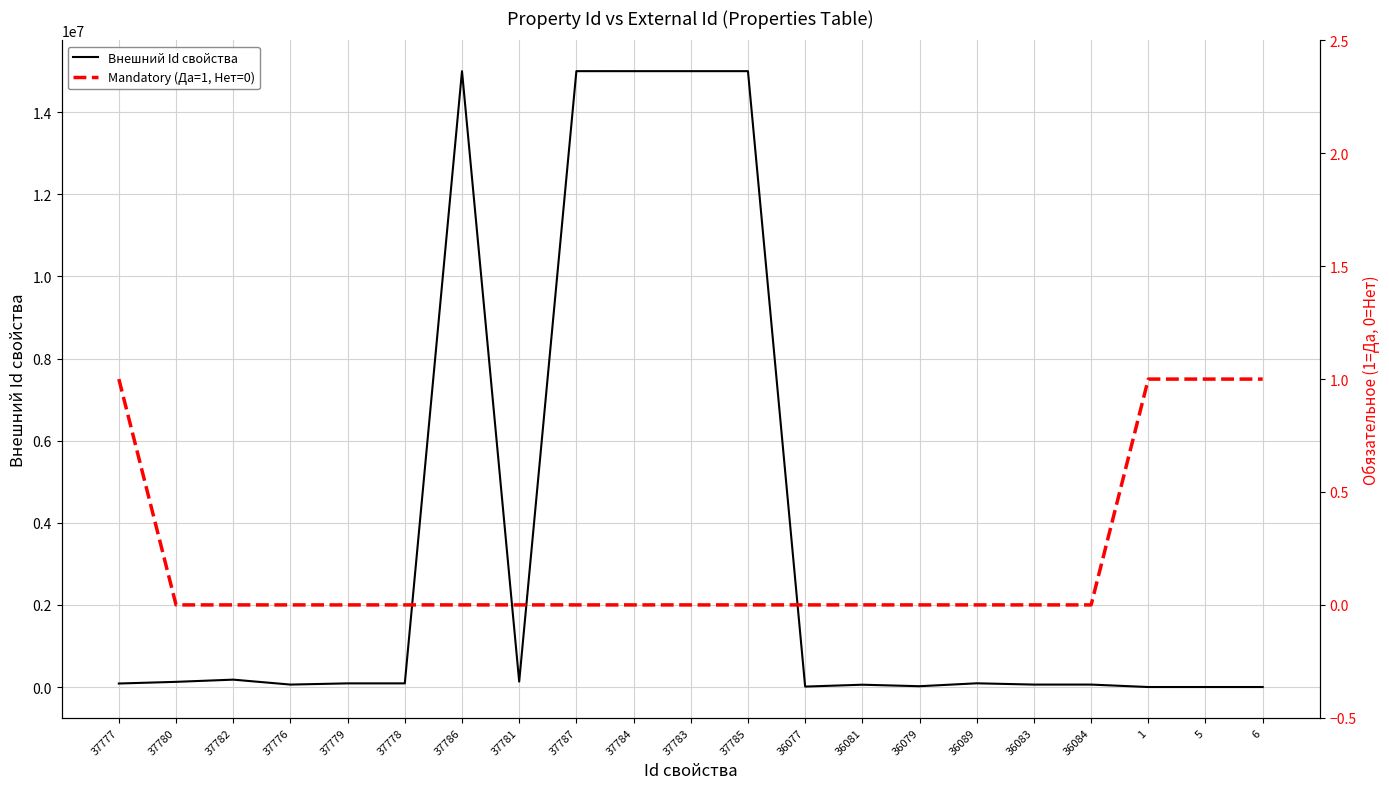

At 36089, list the series in order from largest to smallest.

Внешний Id свойства, Mandatory (Да=1, Нет=0)